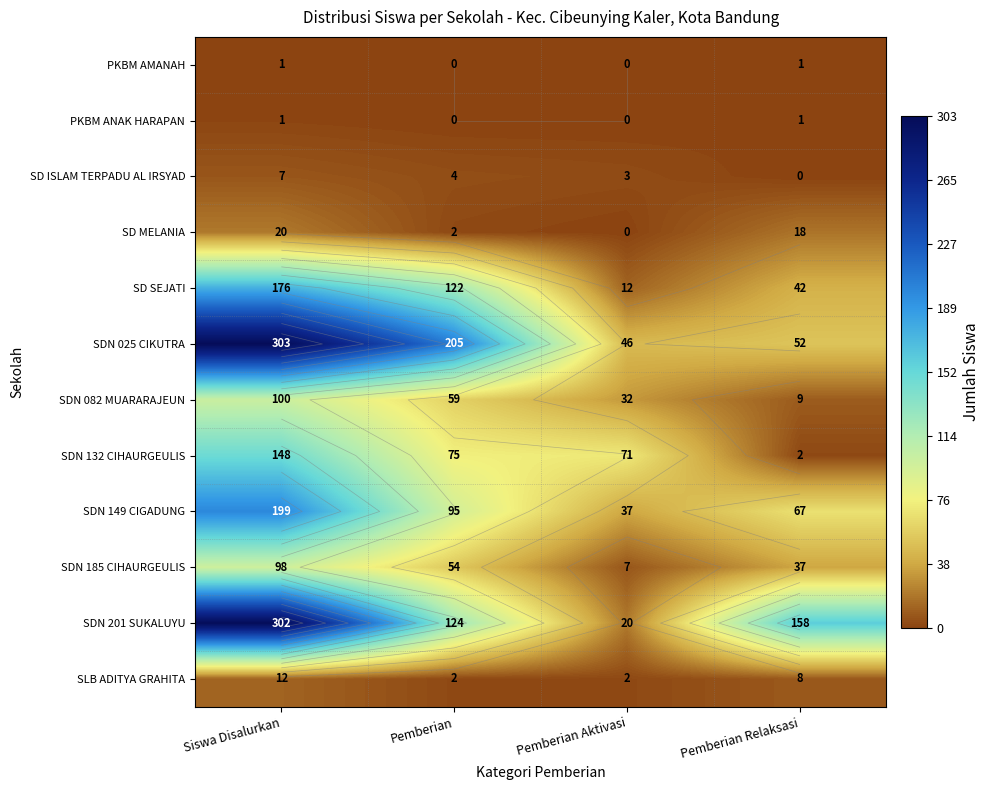

What is the sum of the SD MELANIA values at Pemberian Aktivasi and Pemberian?

2